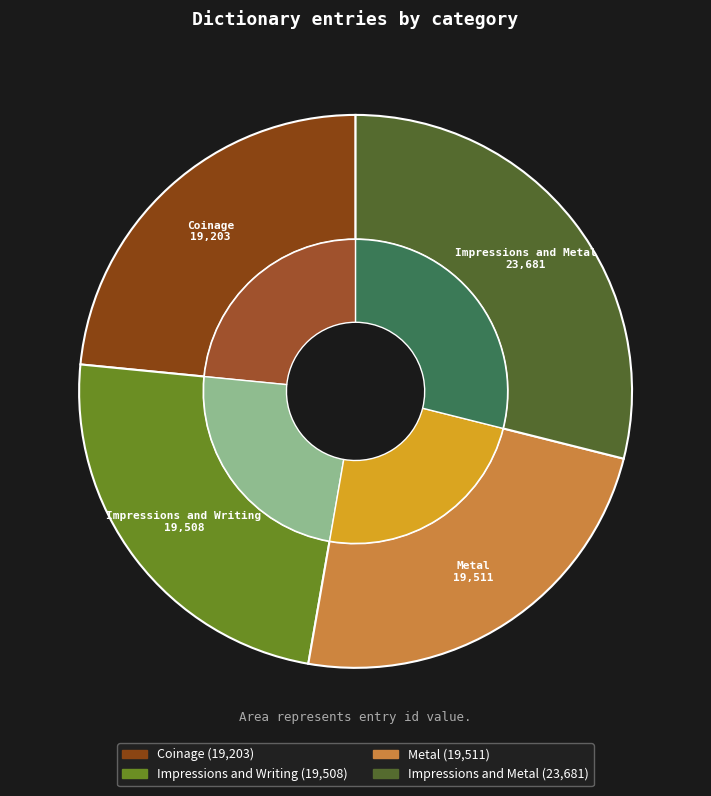

Does Impressions and Writing represent more than half of the total?

No